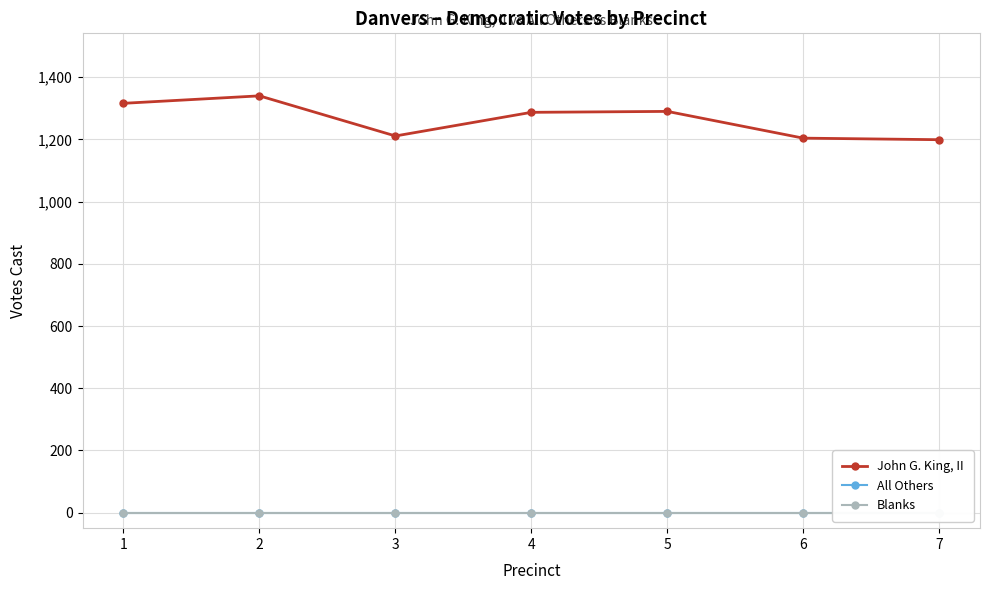

Which label corresponds to the largest value in the chart?

2